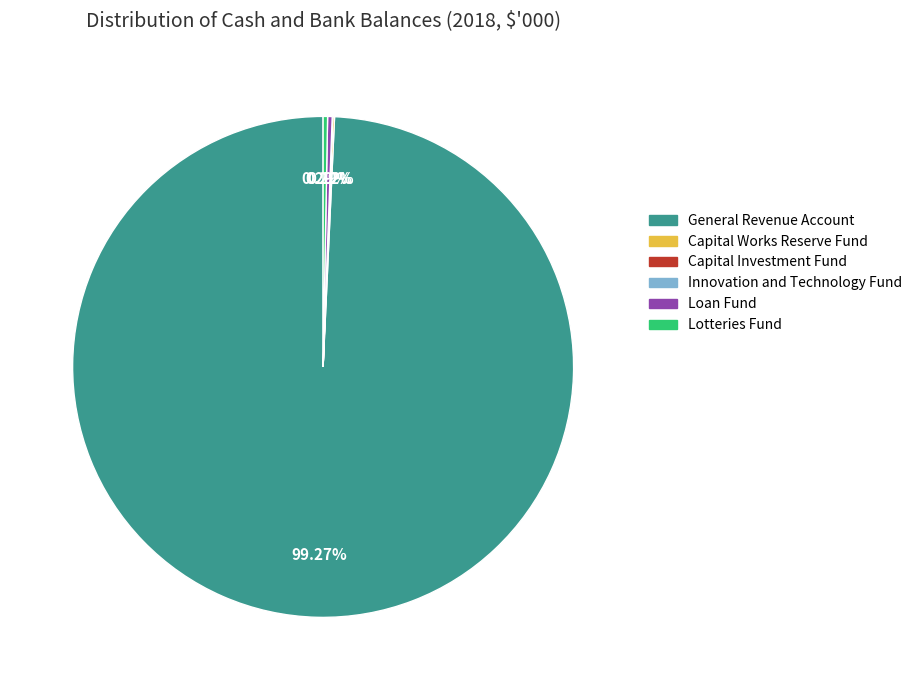

Which slice is the largest?

General Revenue Account